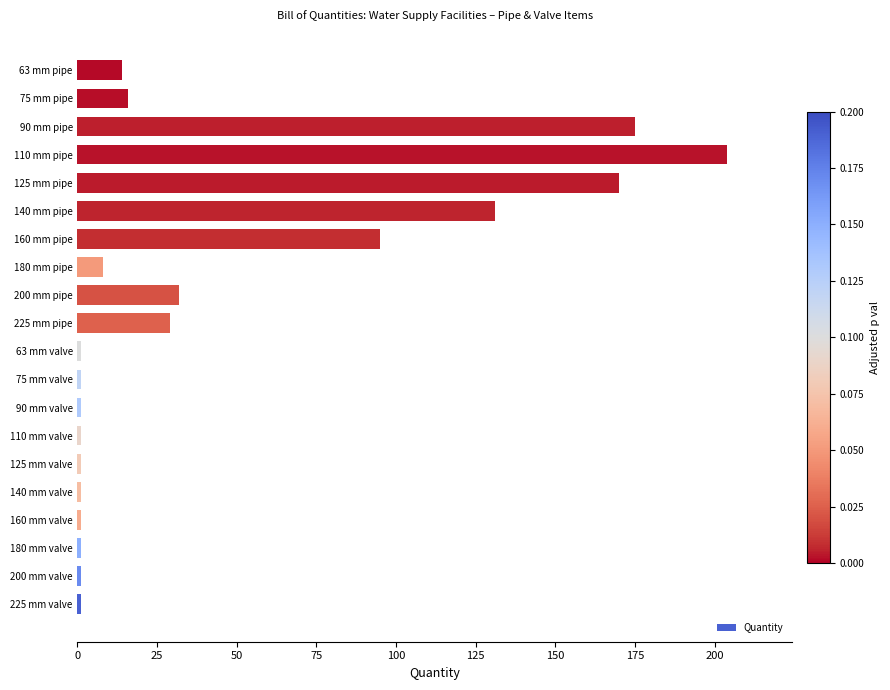

At which label is the value closest to 102?

160 mm pipe